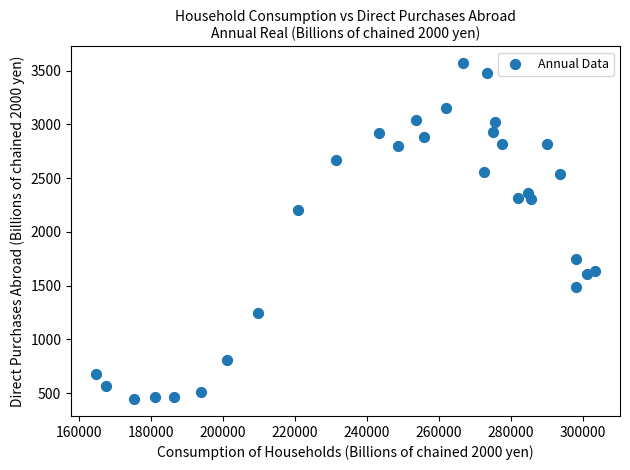

What Y value in the scatter plot is closest to 2006?

2206.1